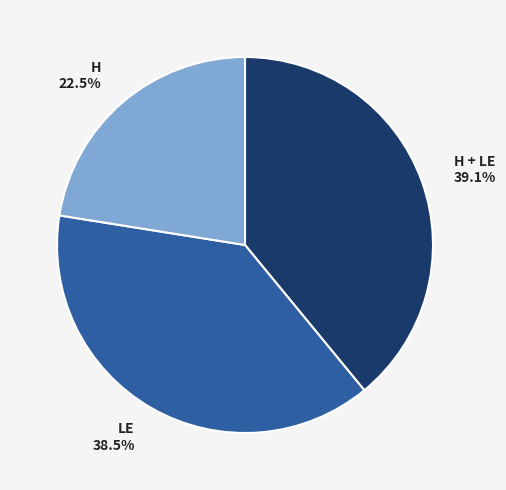

How many segments does this pie chart have?

3